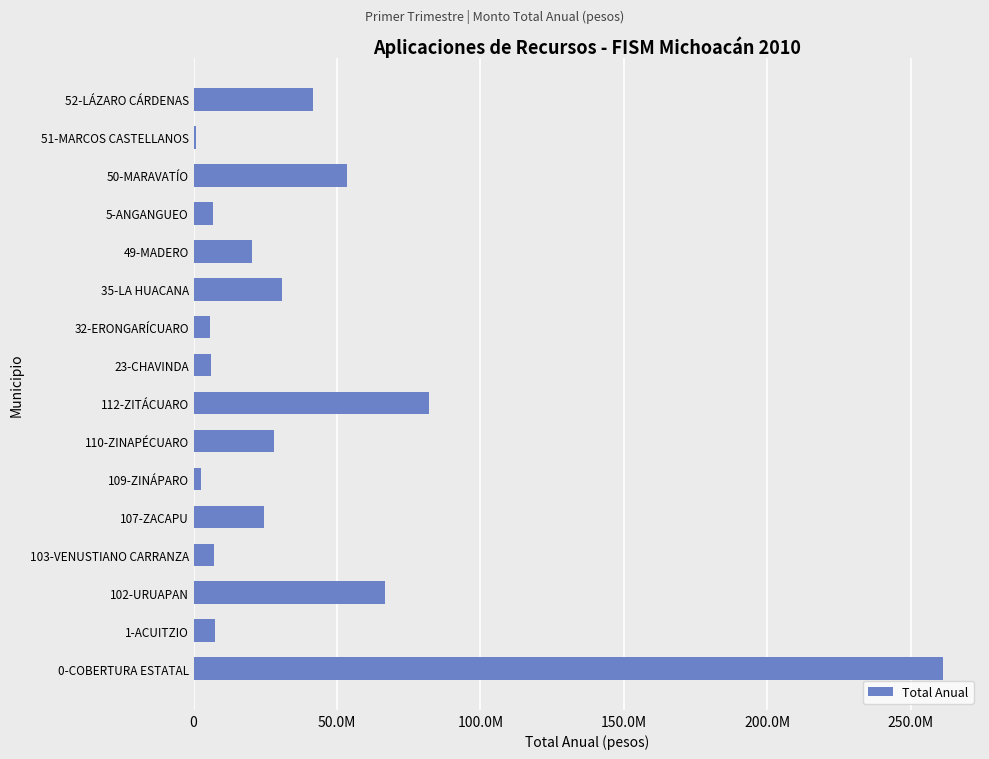

Are the bars horizontal?

Yes